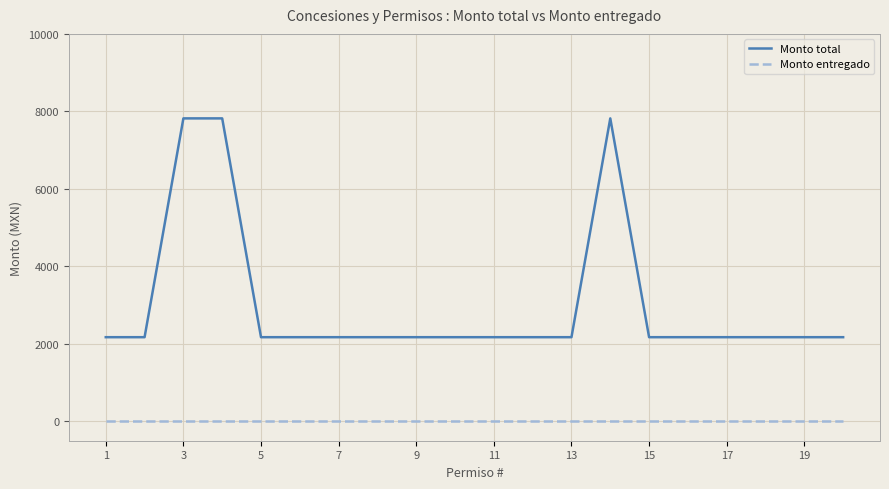

Which series has the widest spread of values?

Monto total